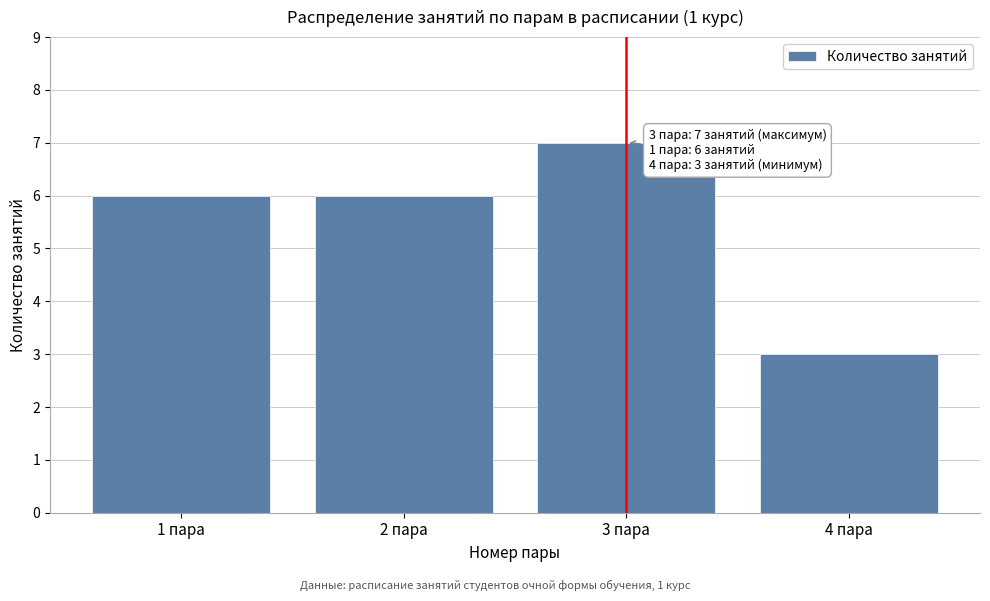

Reading left to right, transcribe all the data shown in this chart.

1 пара=6	2 пара=6	3 пара=7	4 пара=3